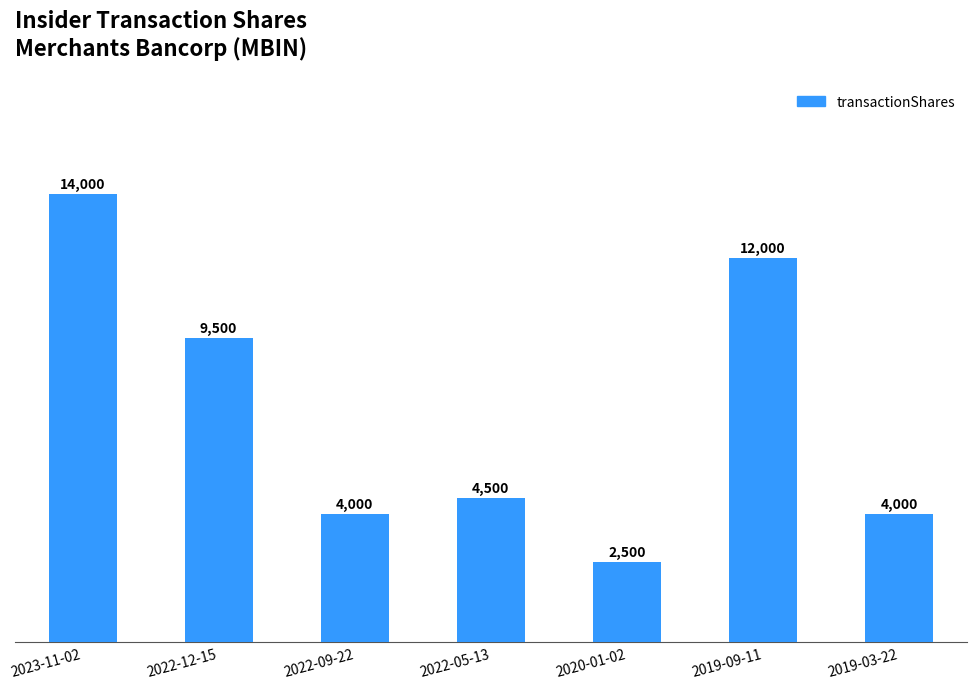

Is it true that the value at 2020-01-02 is 2500?

True